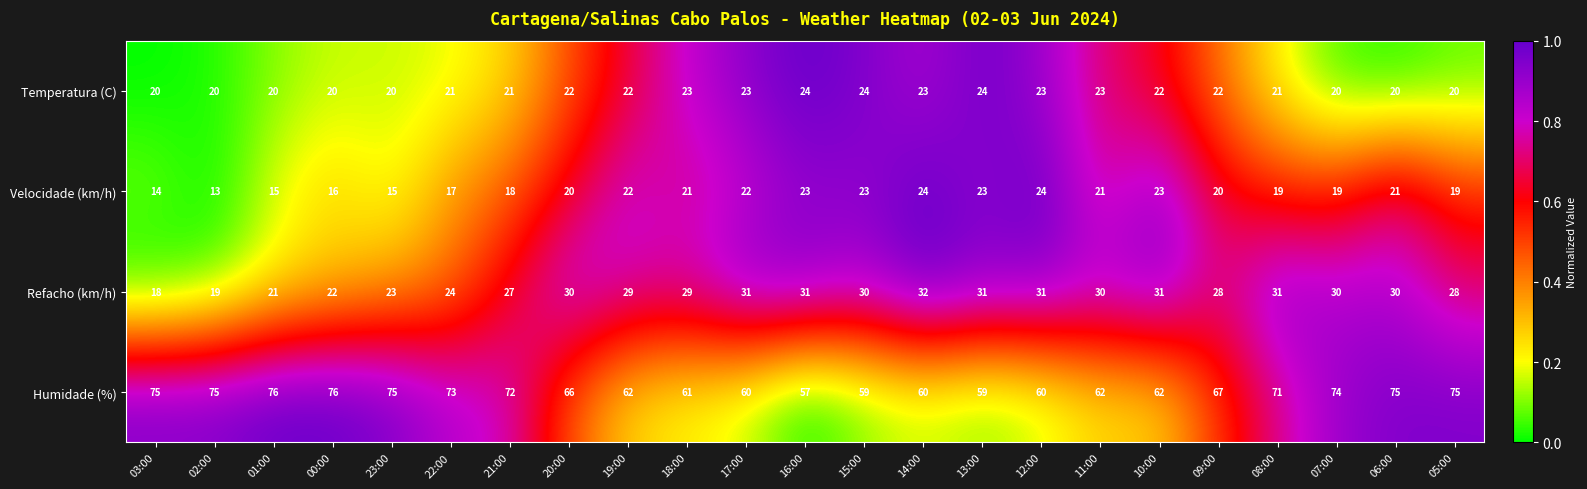

Which label corresponds to the smallest value in the chart?

02:00